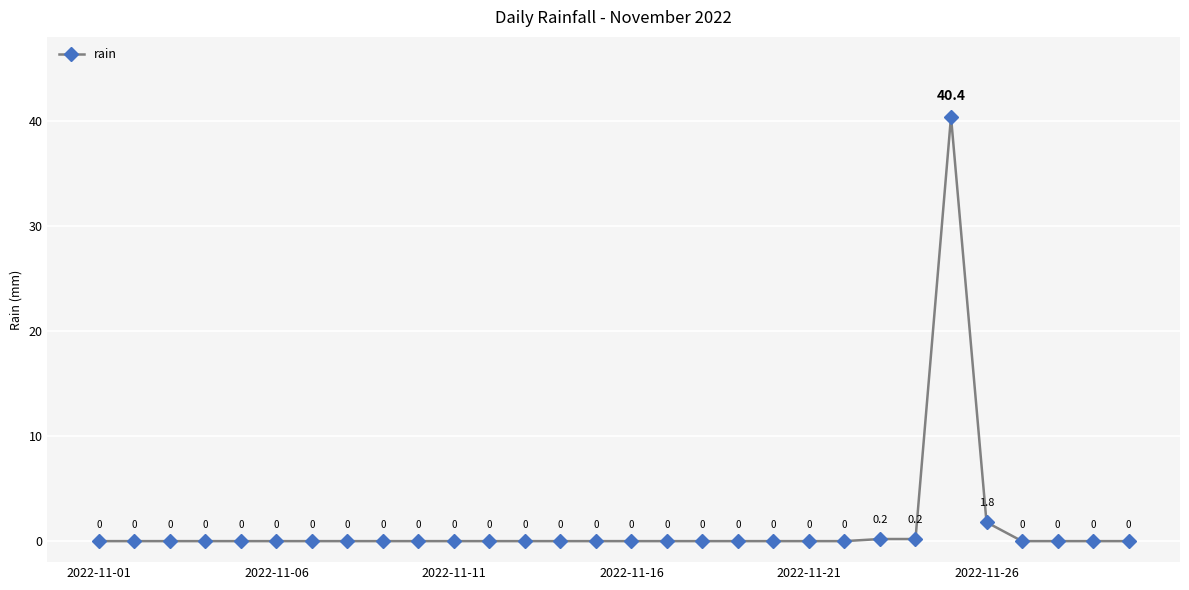

Count the number of data series in this chart.

1